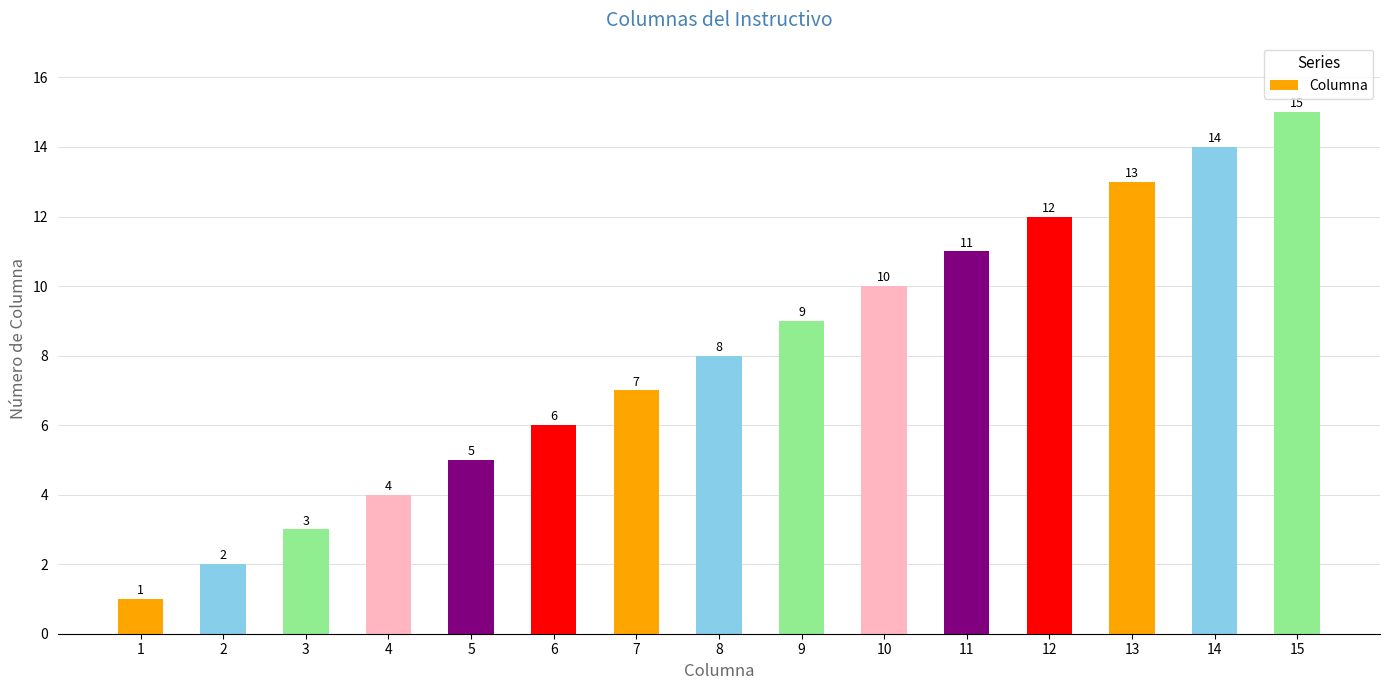

List the labels in order of value, smallest first.

1, 2, 3, 4, 5, 6, 7, 8, 9, 10, 11, 12, 13, 14, 15